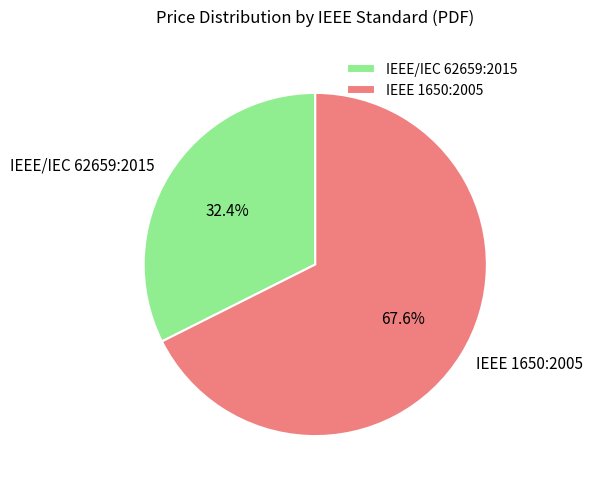

How many segments does this pie chart have?

2